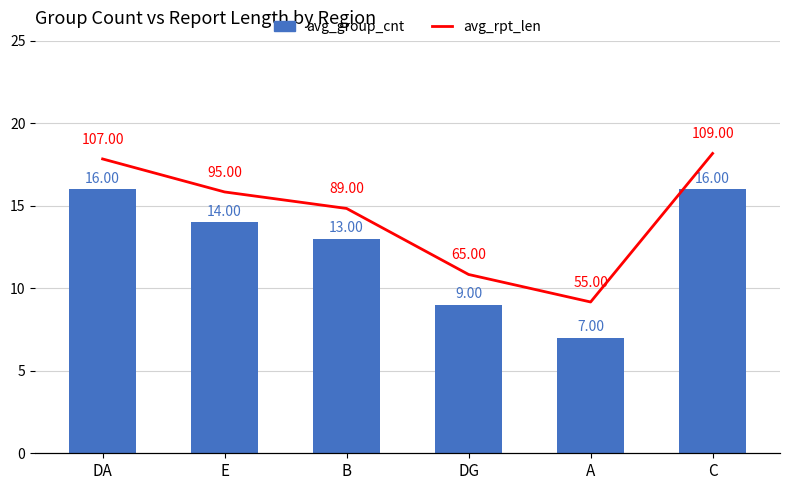

What is the spread (max minus min) of values at C?

12.4